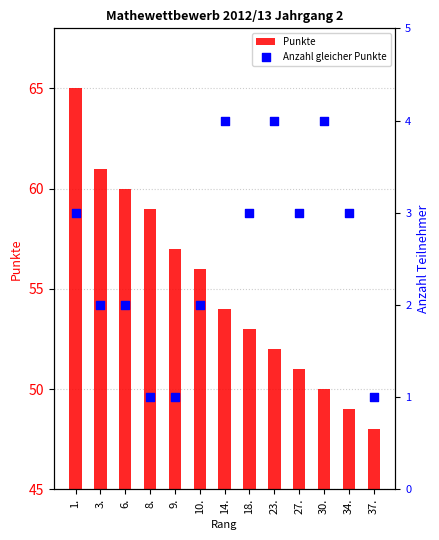

Which series reaches the maximum Y coordinate?

Punkte